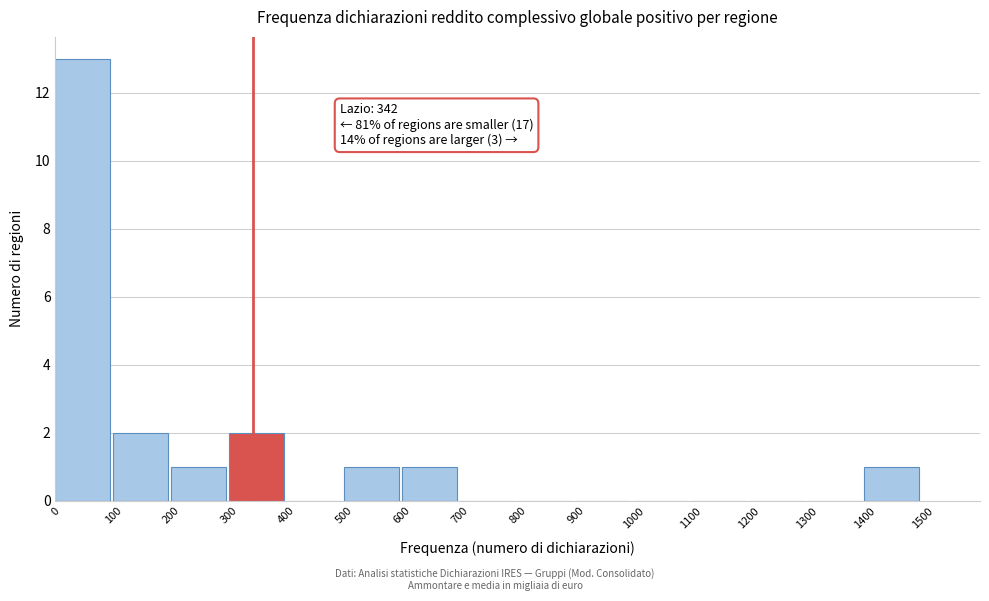

Which range on the x-axis has the tallest bar?

0 to 100